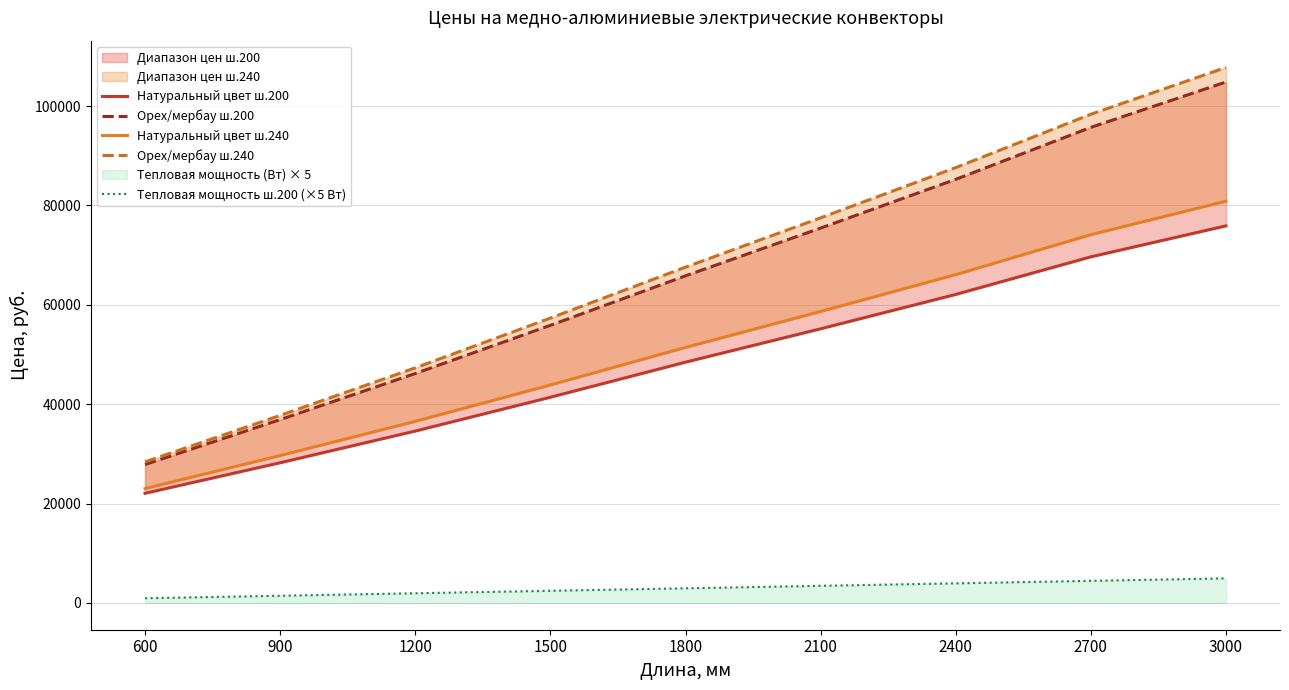

True or false: Тепловая мощность ш.200 (×5 Вт) and Натуральный цвет ш.240 cross at least once.

False